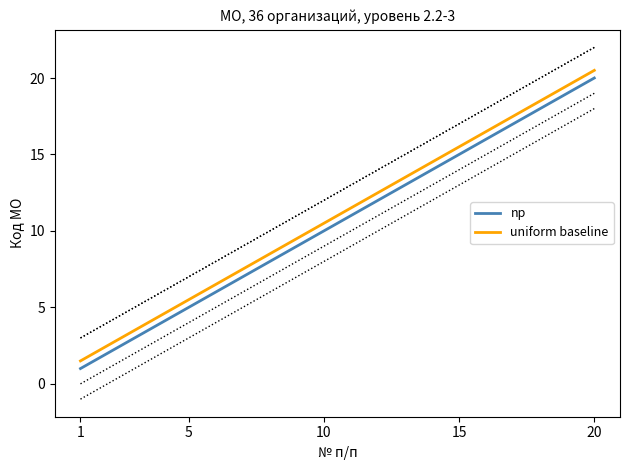

True or false: np and uniform baseline intersect in this chart.

False